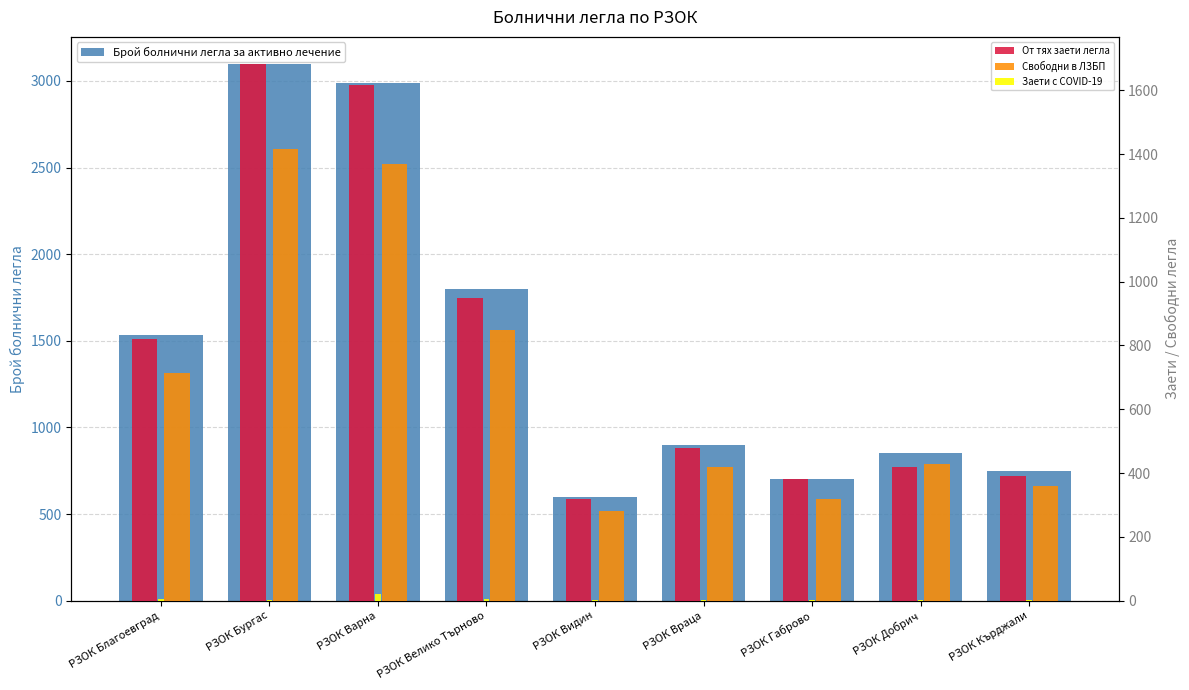

Does the chart contain any negative values?

No